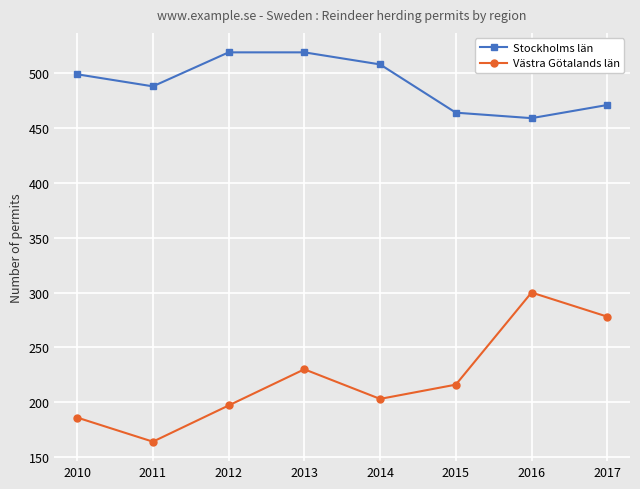

Reading left to right, extract all data points from this chart.

Stockholms län: 499	488	519	519	508	464	459	471
Västra Götalands län: 186	164	197	230	203	216	300	278